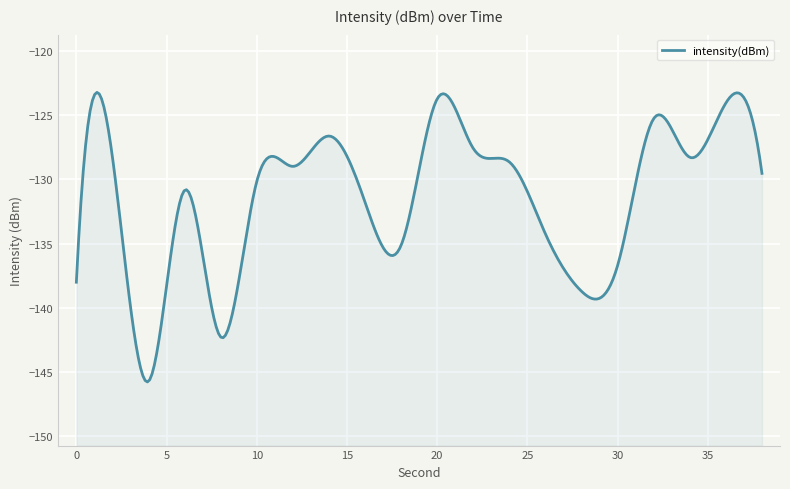

Reading left to right, transcribe all the data shown in this chart.

-138.0	-128.3	-145.7	-130.8	-142.3	-130.2	-129.0	-126.6	-131.8	-135.1	-123.7	-127.6	-128.6	-134.3	-138.7	-136.7	-125.3	-128.3	-124.1	-129.5